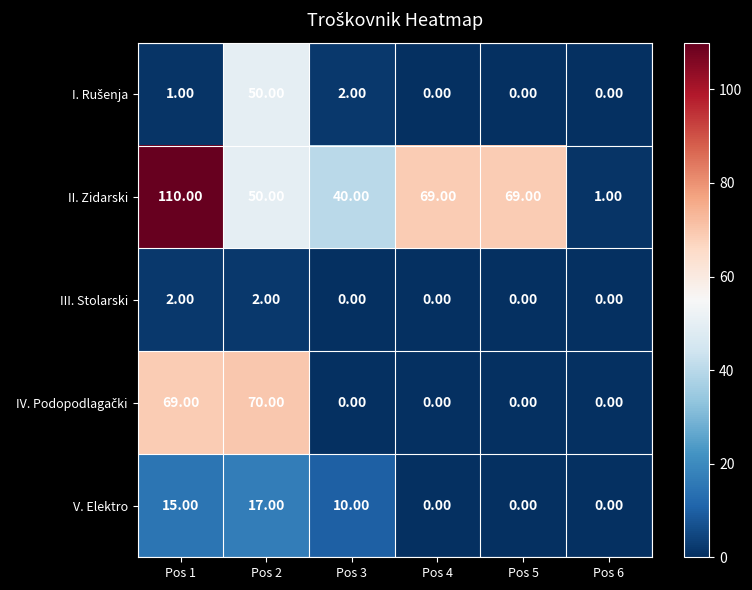

Is the value of III. Stolarski at Pos 5 greater than the value of II. Zidarski at Pos 6?

No